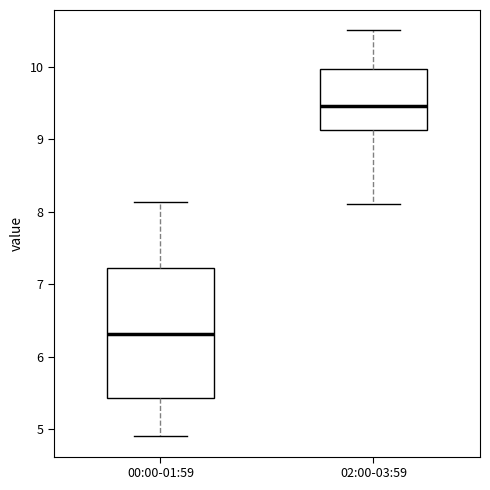

Where does the median line of the box for 00:00-01:59 sit on the y-axis? The values are not printed on the chart, so give them approximately, as read against the axis.

6.3